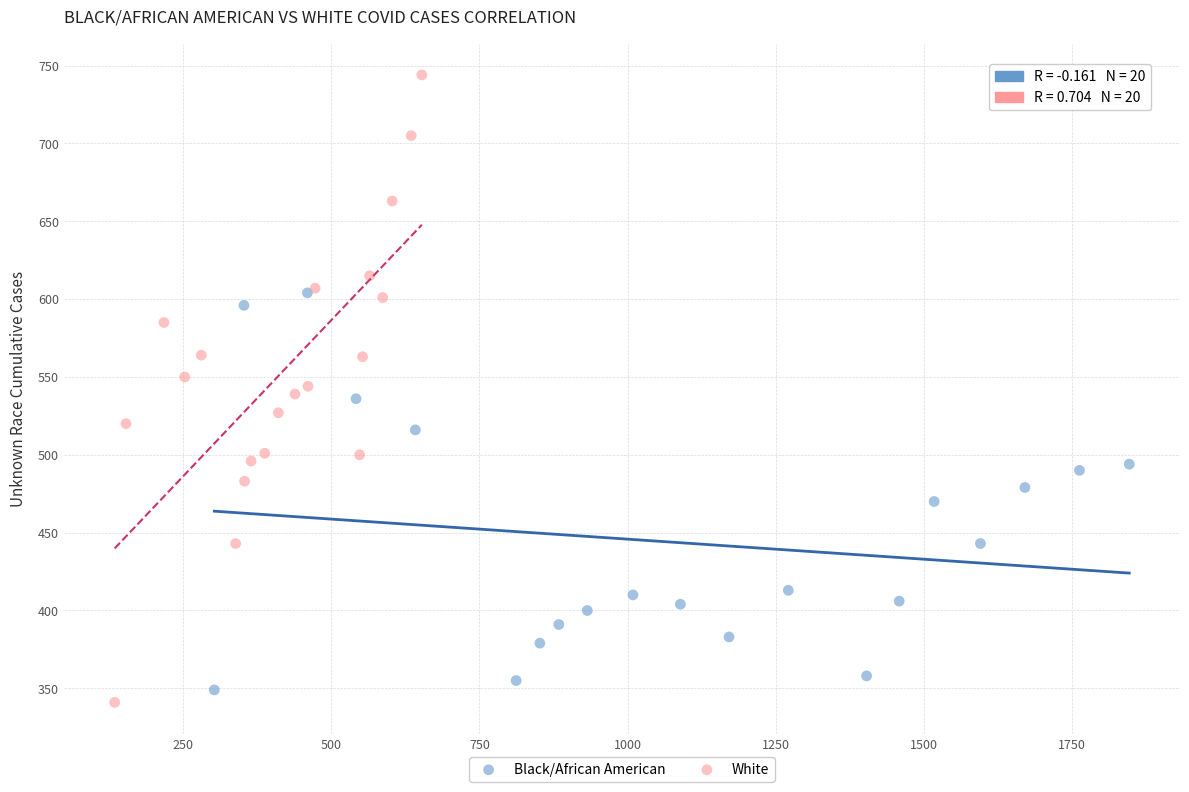

What are all the series names shown in the legend?

Black/African American, White